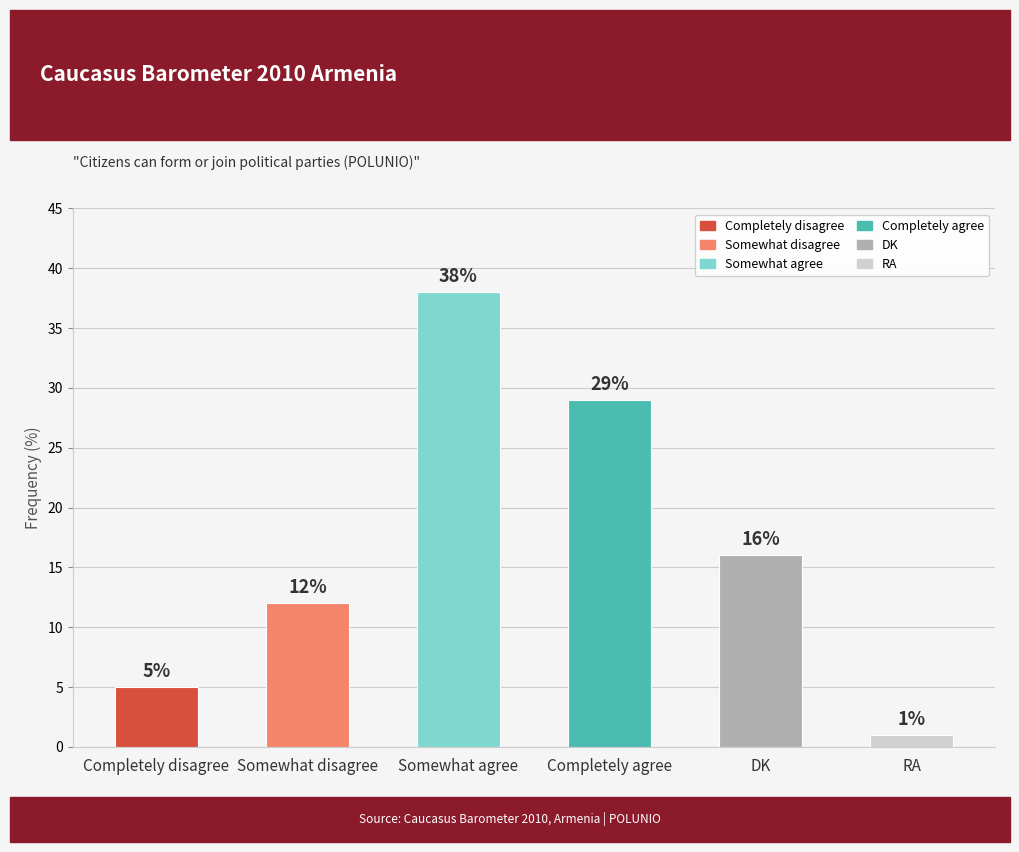

At which label is the value closest to 19?

DK